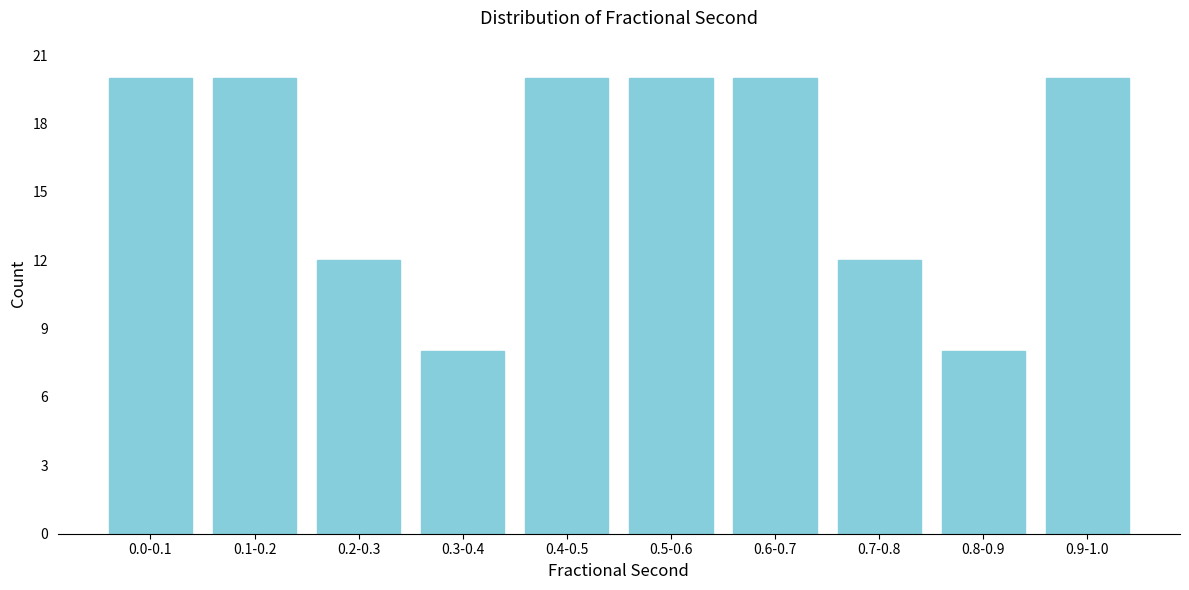

Reading left to right, what are all the values shown in this chart?

0.0-0.1=20	0.1-0.2=20	0.2-0.3=12	0.3-0.4=8	0.4-0.5=20	0.5-0.6=20	0.6-0.7=20	0.7-0.8=12	0.8-0.9=8	0.9-1.0=20